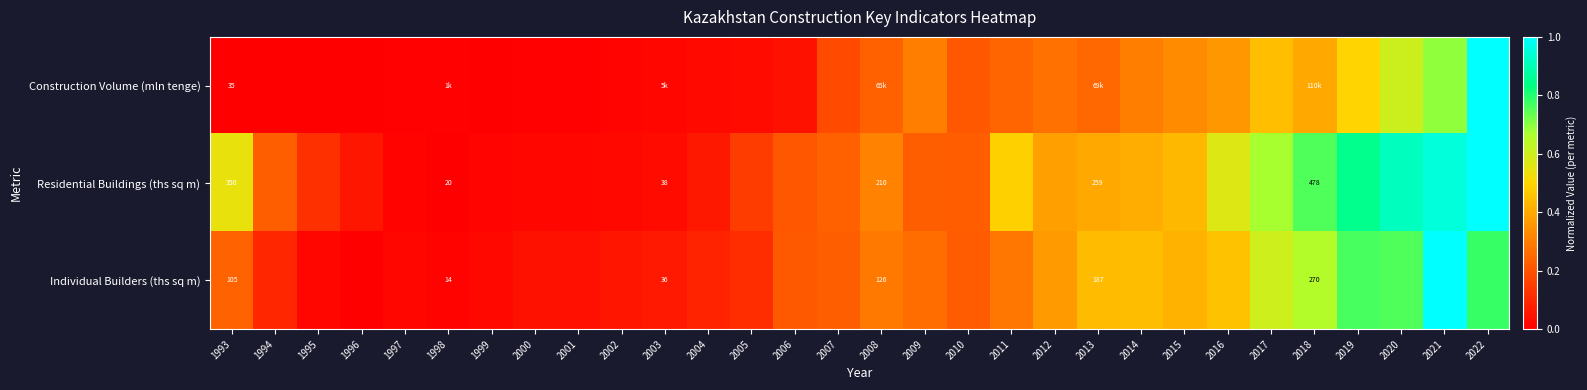

Which has a higher value, 2001 or 2007?

2007